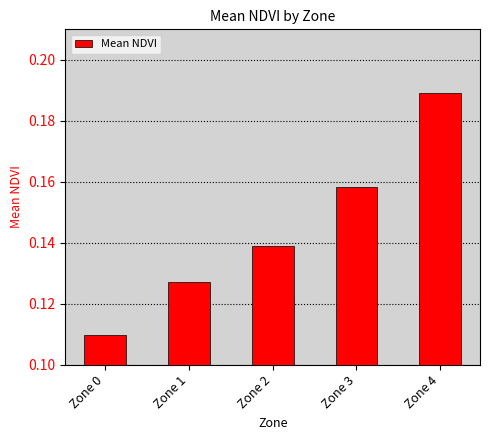

Does the chart contain stacked bars?

No